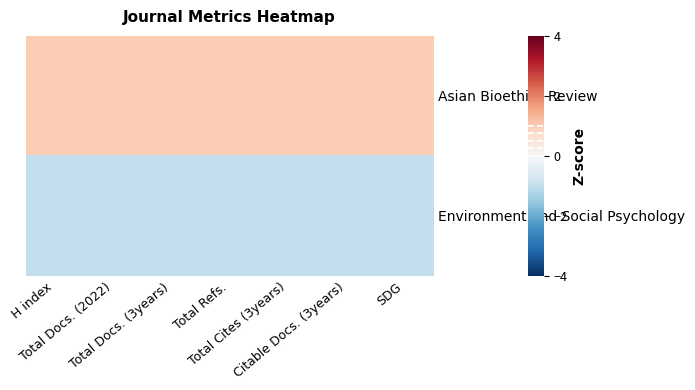

At how many categories does at least one series exceed 0?

7